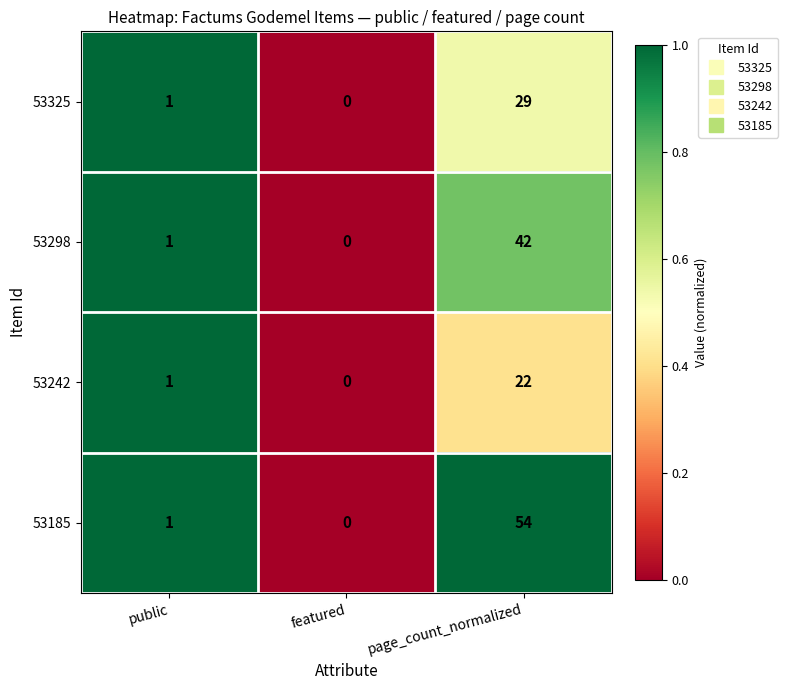

Which category has the highest value across all series?

page_count_normalized